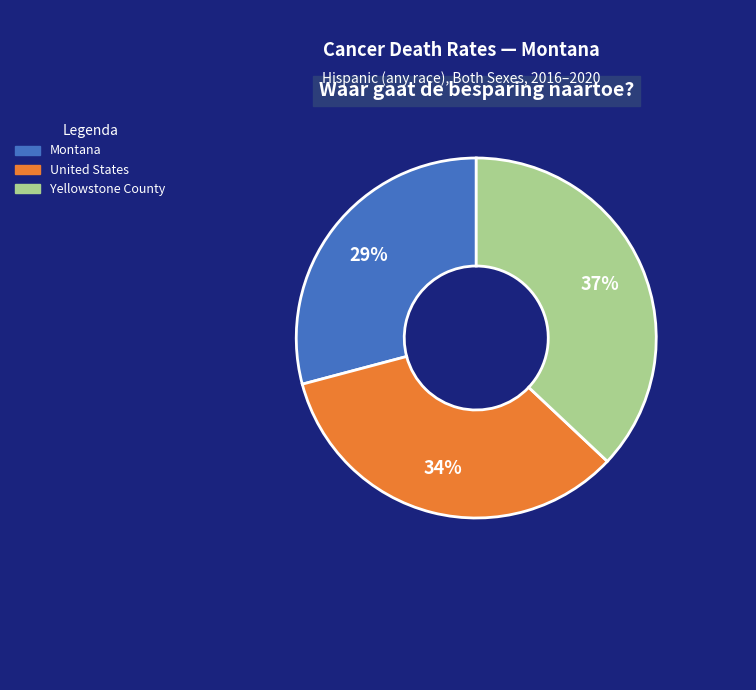

To the nearest percent, what is the difference between the Montana and United States slice percentages?

5%